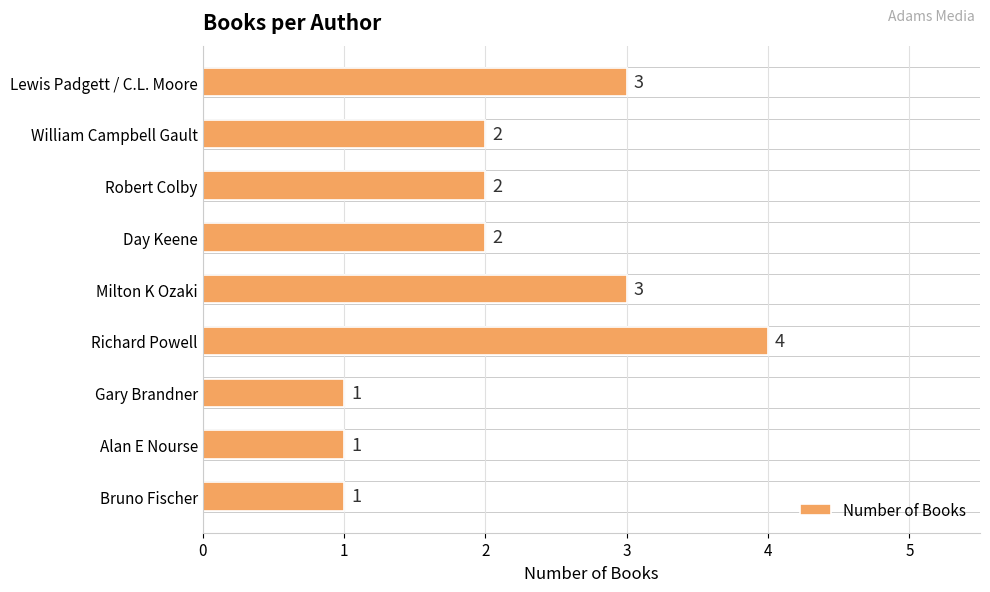

Reading bottom to top, extract all data points from this chart.

1	1	1	4	3	2	2	2	3